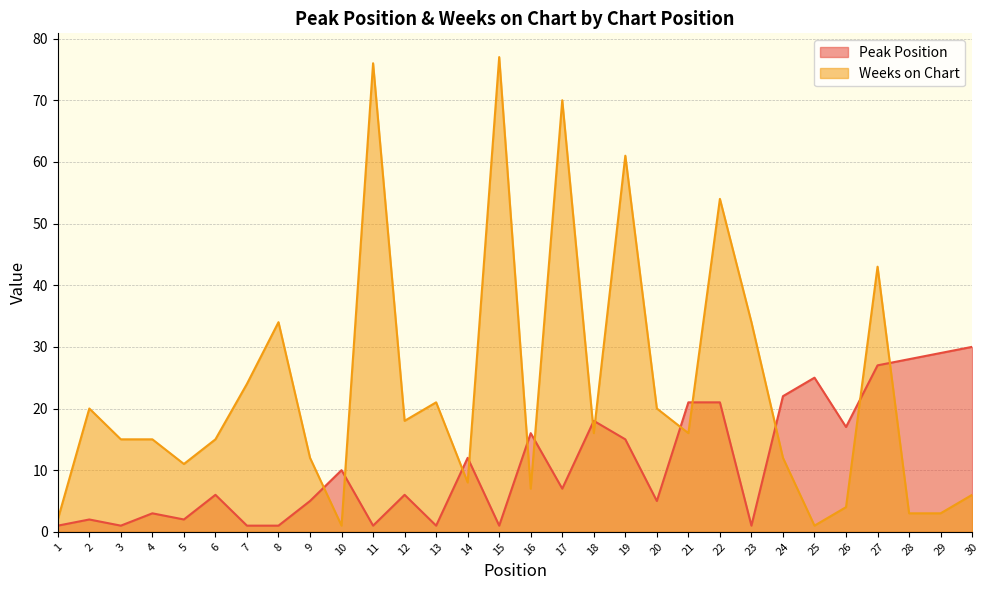

Is the value of Weeks on Chart at 29 greater than the value of Peak Position at 25?

No